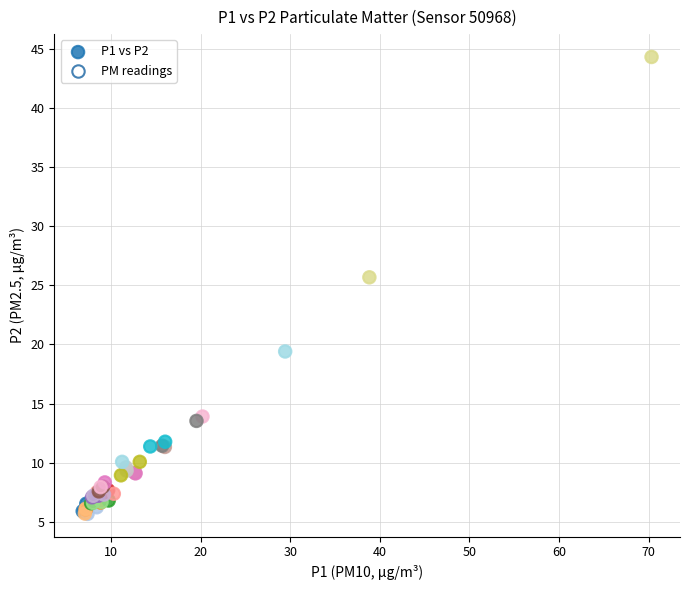

What Y value in the scatter plot is closest to 24?

25.7